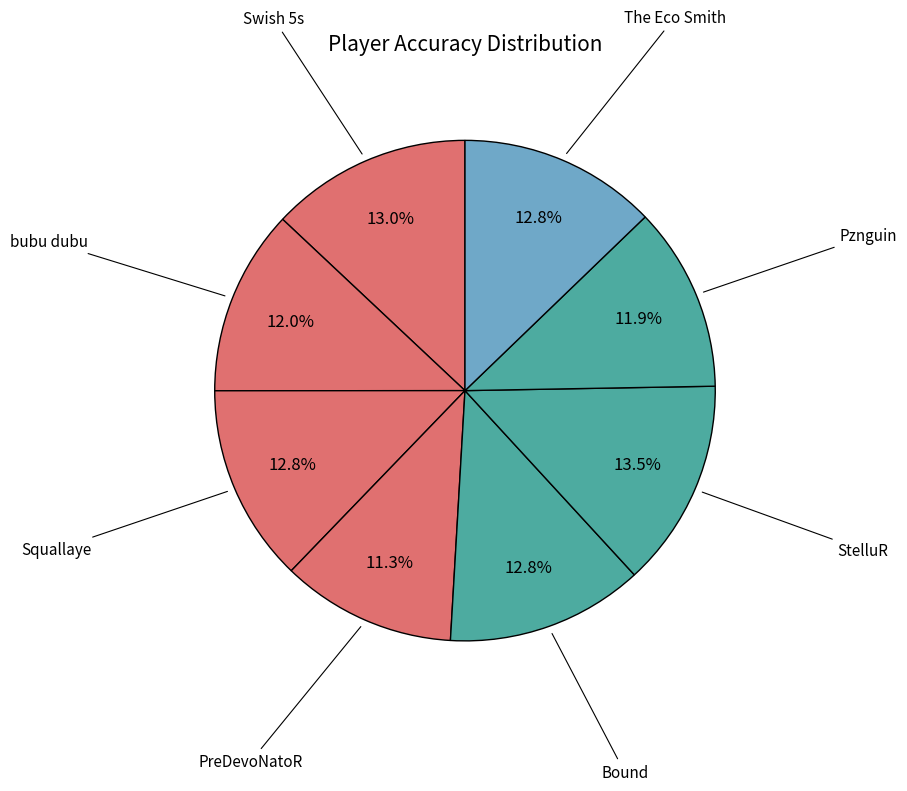

How many slices are in this pie chart?

8